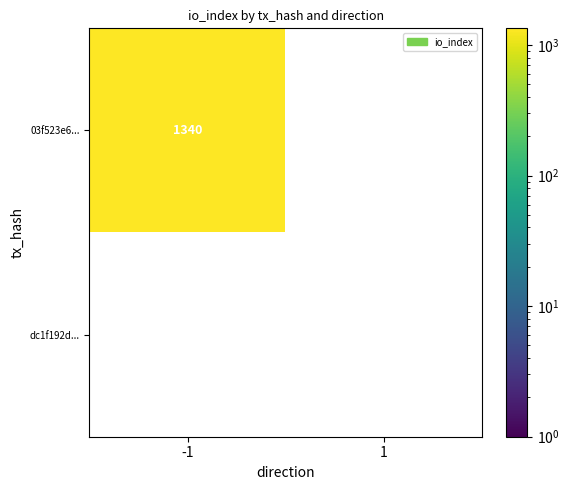

What is the difference between the maximum and minimum values in the dc1f192d276a16e6e5fb1e00984494852c75027 series?

1